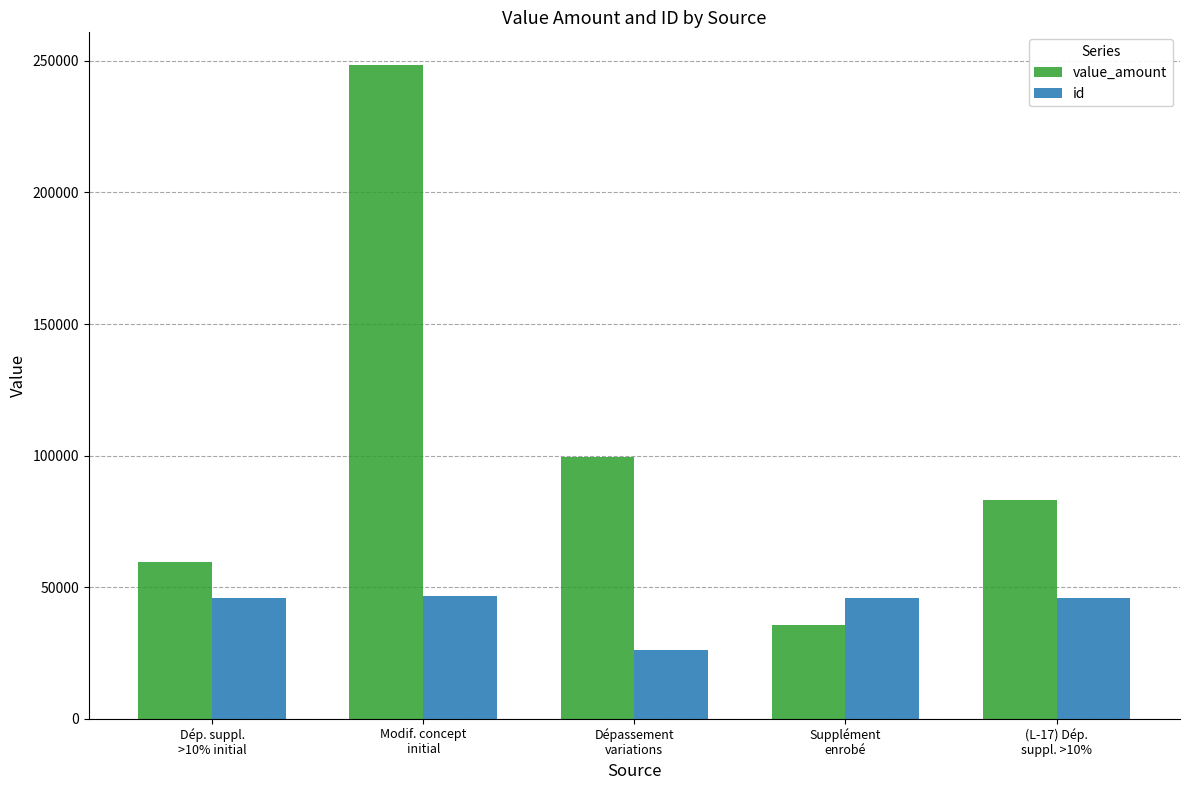

How many values in the value_amount series are below 83148?

2